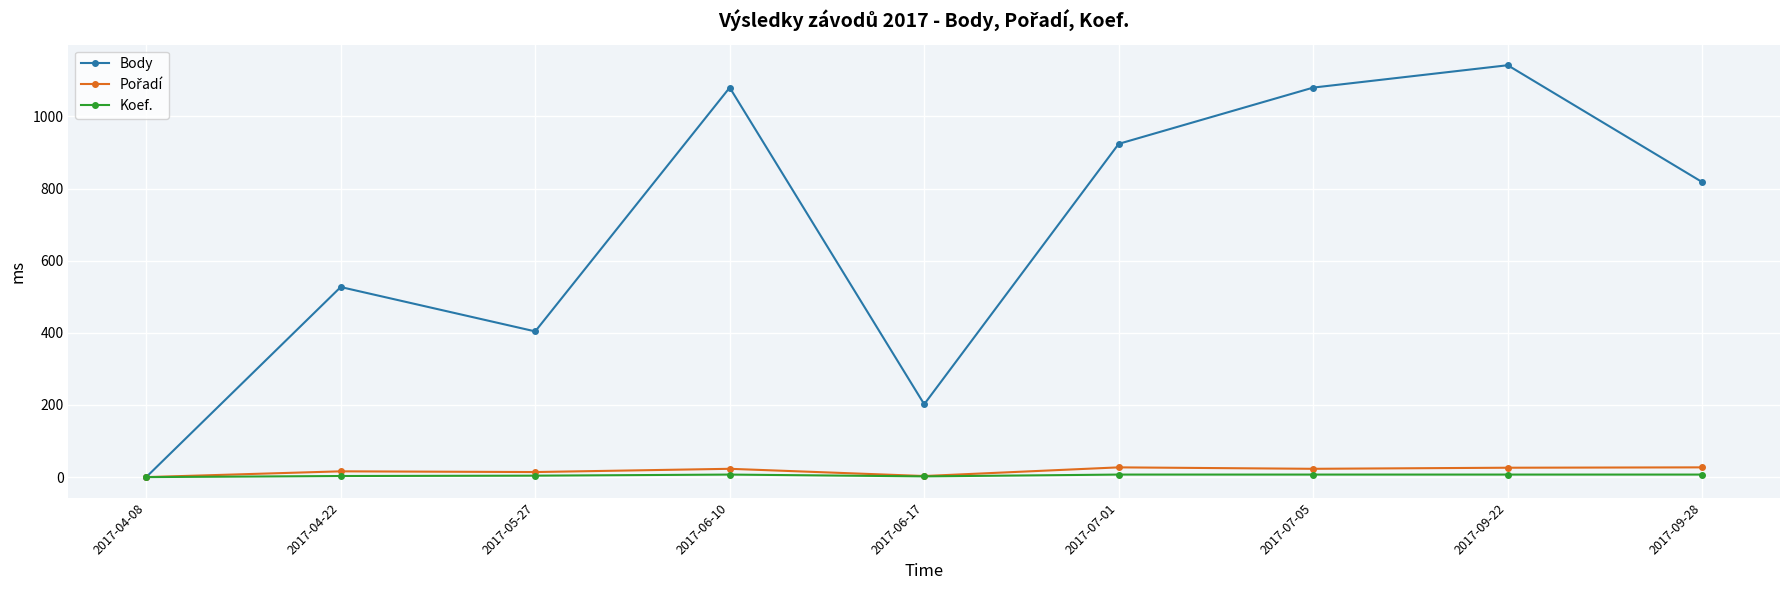

Between 2017-06-10 and 2017-06-17, which series saw the biggest shift?

Body